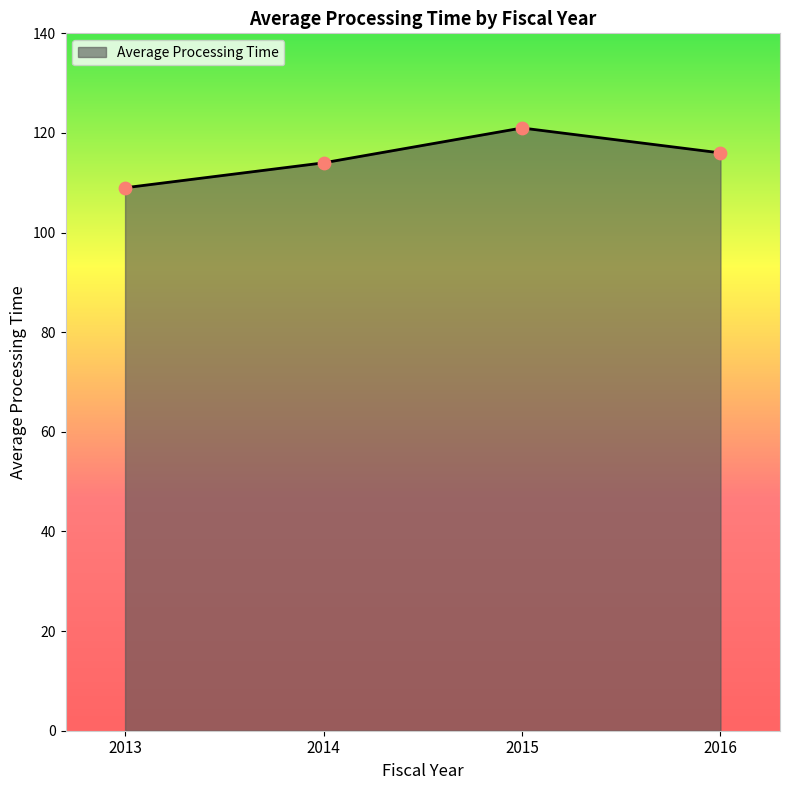

What is the change in value from 2014 to 2016?

+2